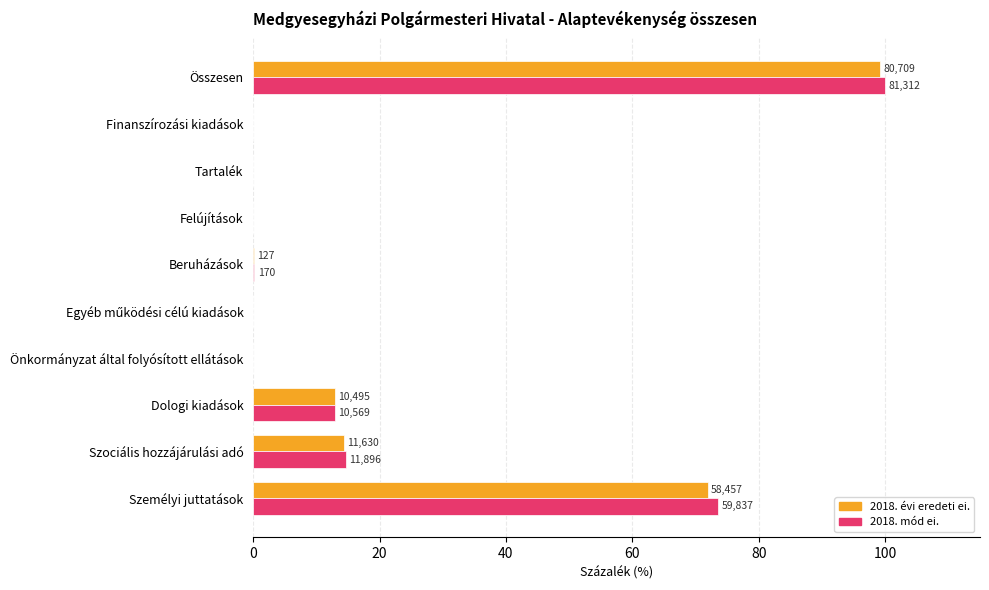

What are all the series names shown in the legend?

2018. évi eredeti ei., 2018. mód ei.